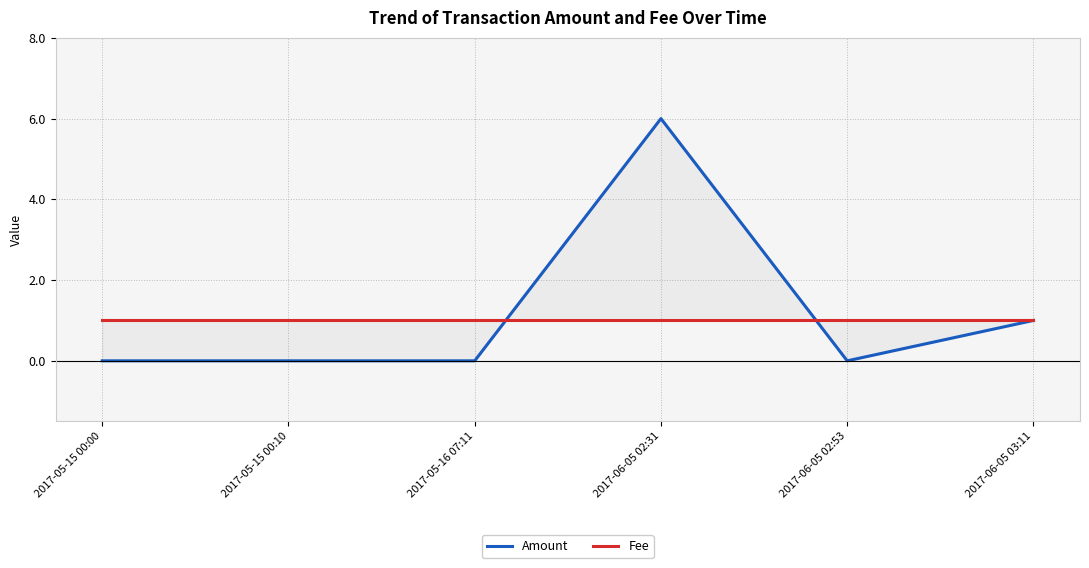

What is the value of the Fee point at the 4th from the left?

1